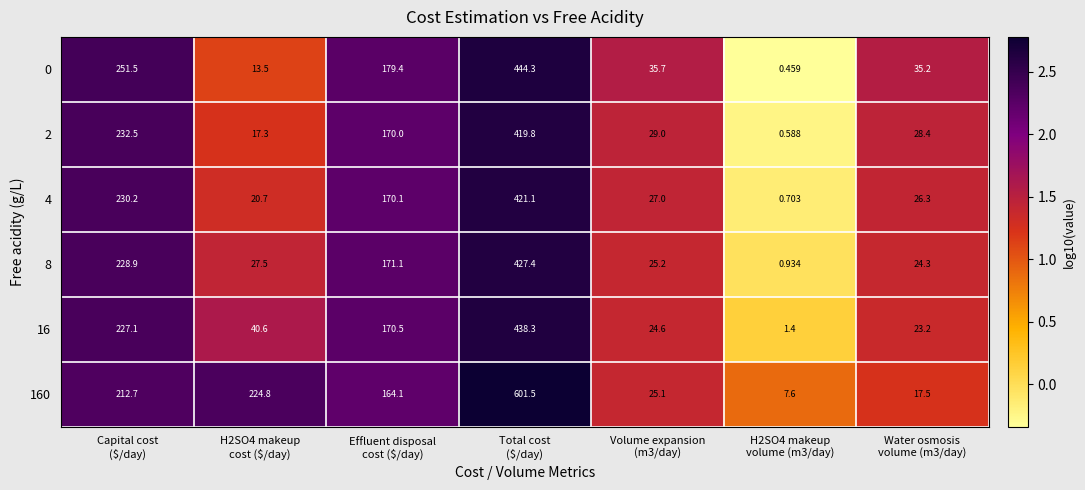

How many categories are shown in the chart?

7